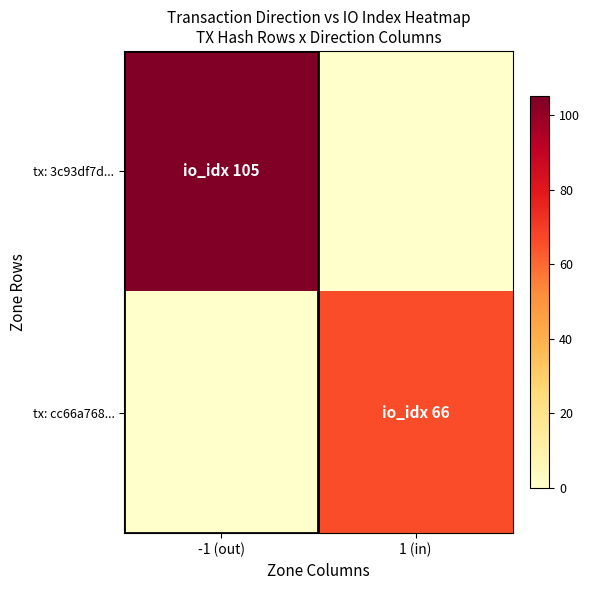

What is the difference between the maximum and minimum values in the tx: cc66a768... series?

66